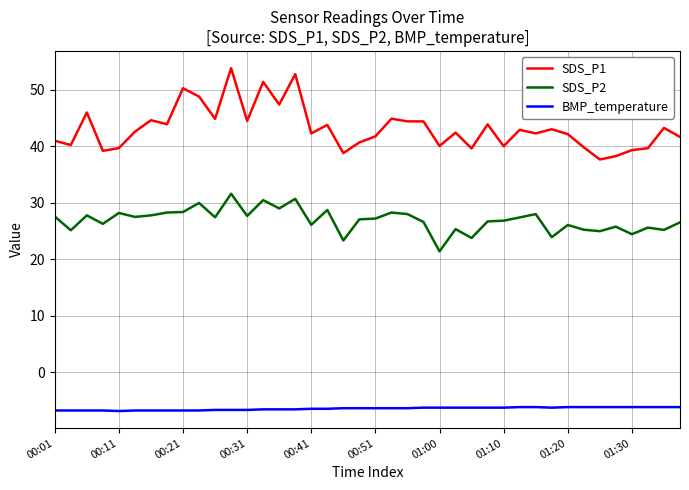

Which series has the largest total across all categories?

SDS_P1